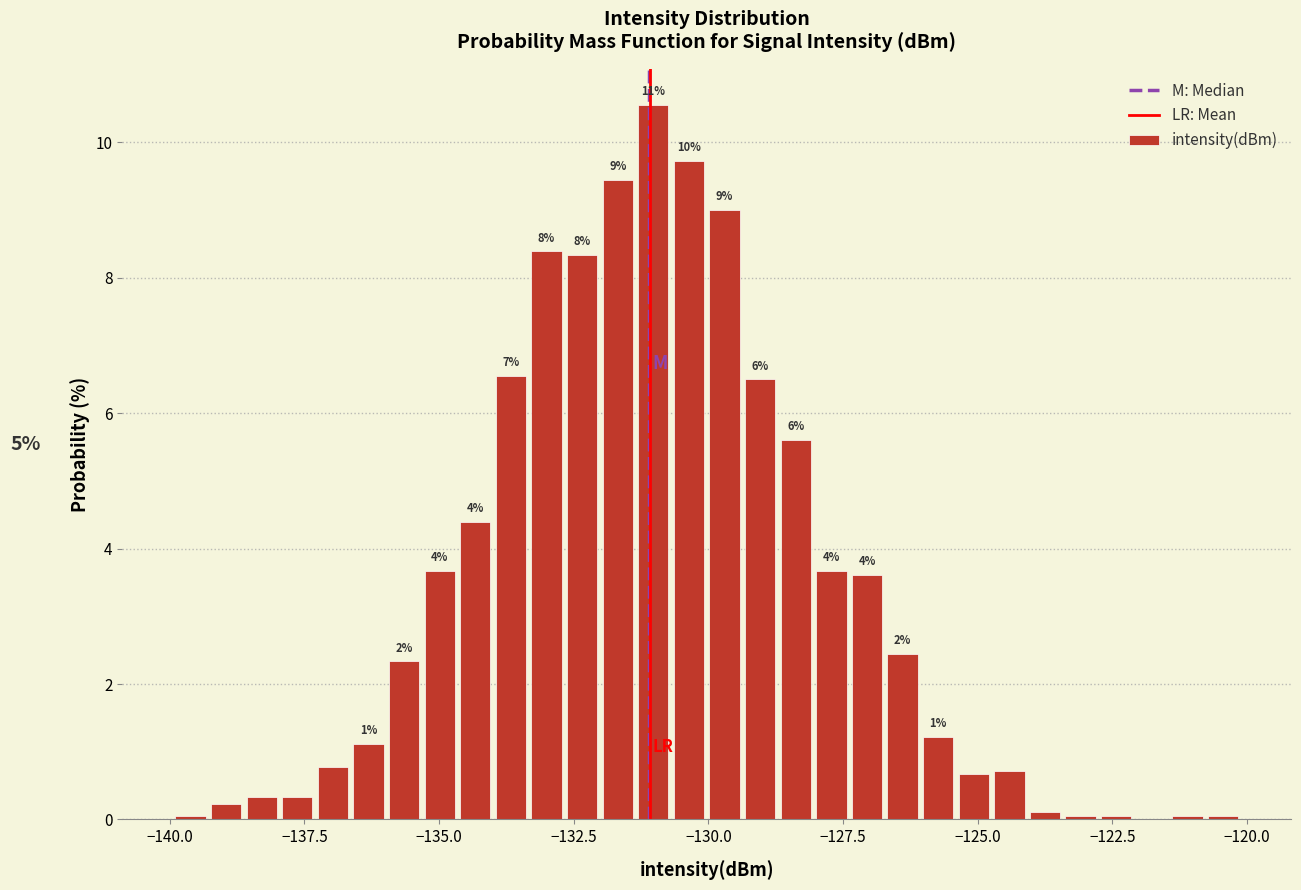

Read against the x-axis, roughly where is the centre of the tallest bar?

-131.0